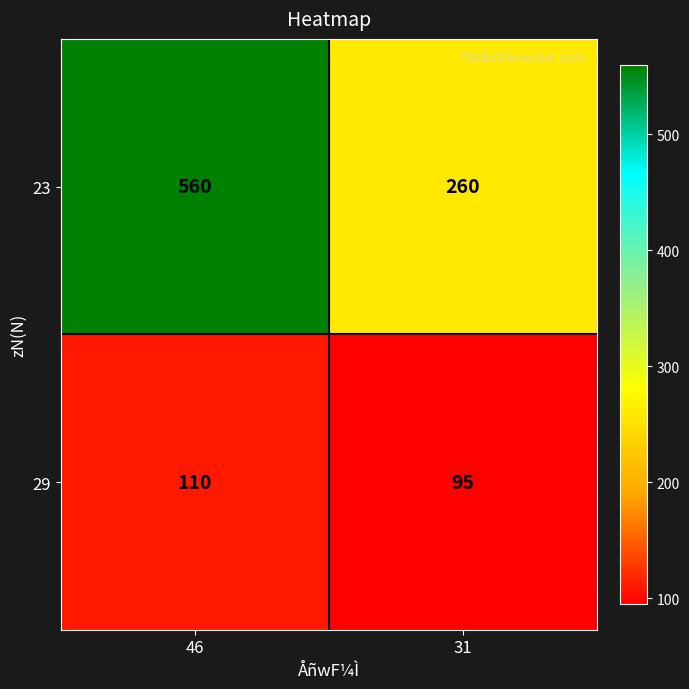

Which series has the largest range (max minus min)?

23